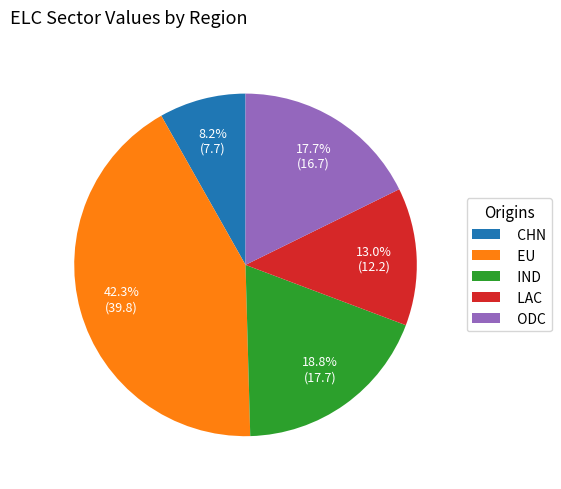

Is it true that EU is 42% of the pie?

True